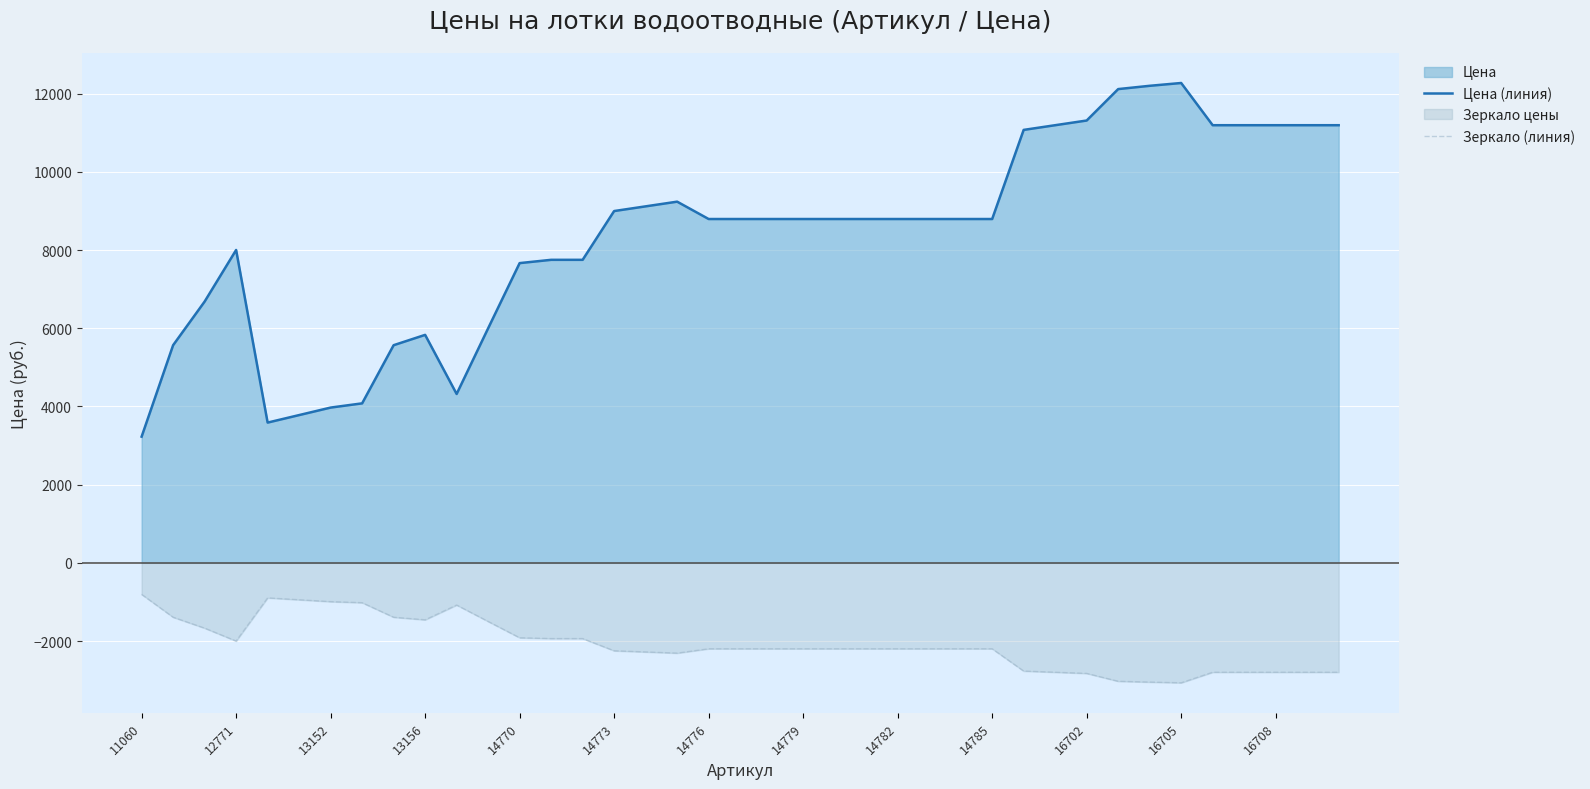

Reading left to right, transcribe all the data shown in this chart.

Цена (линия): 3228	5568	6684	8004	3588	3780	3972	4080	5568	5832	4320	6000	7668	7752	7752	9000	9120	9240	8796	8796	8796	8796	8796	8796	8796	8796	8796	8796	11076	11196	11316	12120	12204	12276	11196	11196	11196	11196	11196
Зеркало (линия): -807	-1392	-1671	-2001	-897	-945	-993	-1020	-1392	-1458	-1080	-1500	-1917	-1938	-1938	-2250	-2280	-2310	-2199	-2199	-2199	-2199	-2199	-2199	-2199	-2199	-2199	-2199	-2769	-2799	-2829	-3030	-3051	-3069	-2799	-2799	-2799	-2799	-2799